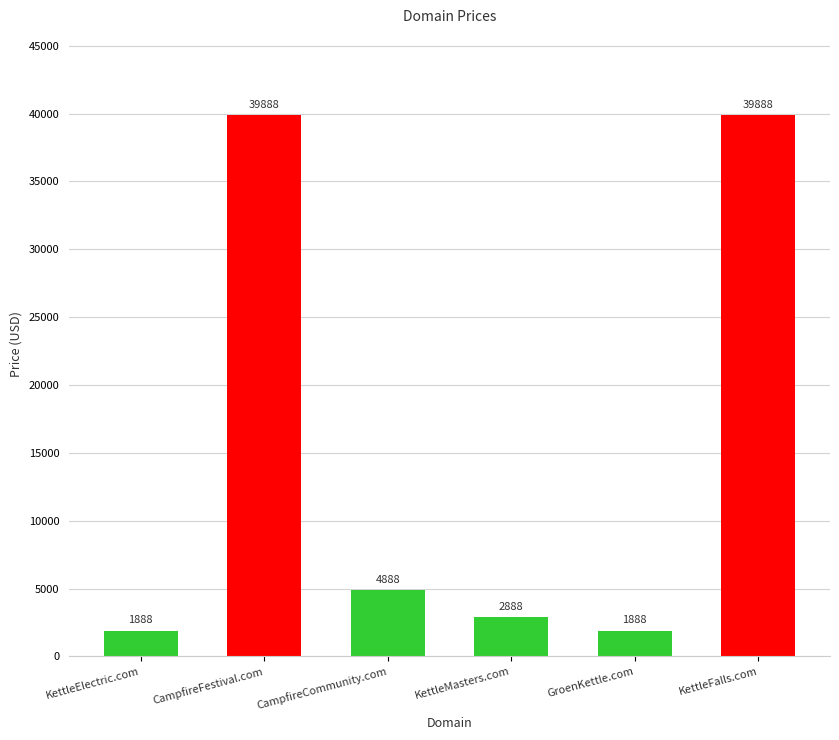

Is it true that the value at KettleMasters.com is 2888?

True